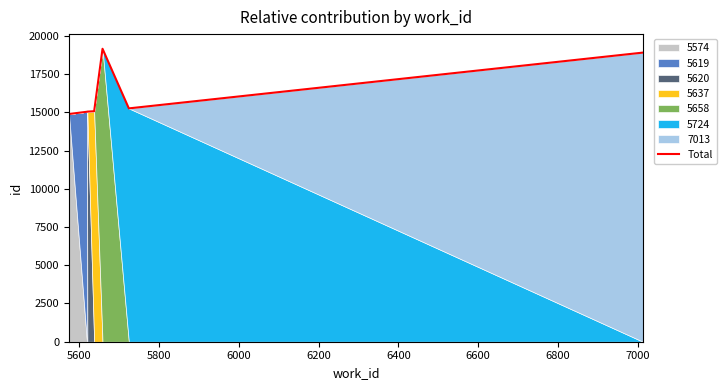

What is the minimum value for Total?

14889